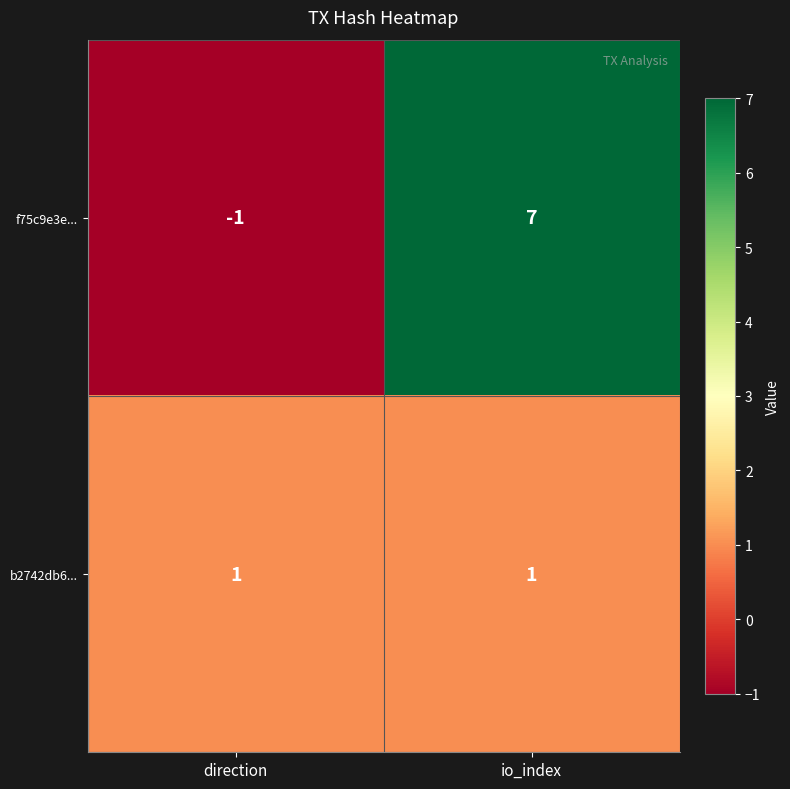

At which label is f75c9e3e... closest to 3?

direction